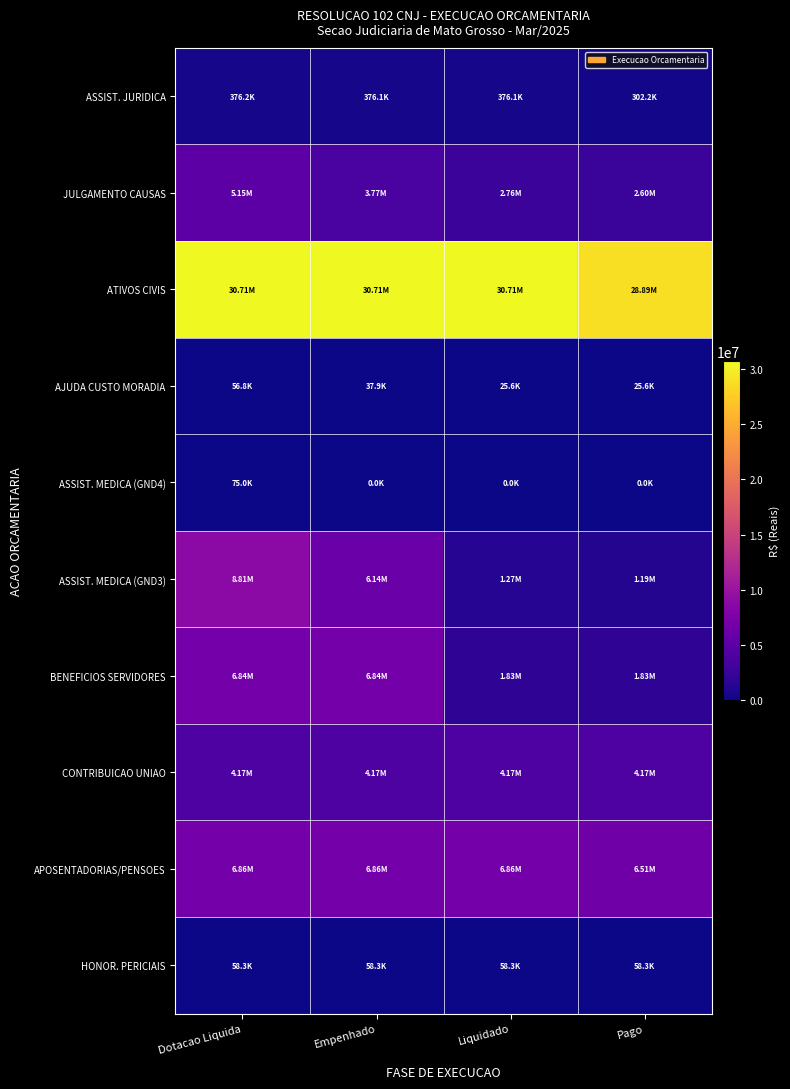

Rank the series at Dotacao Liquida from highest to lowest value.

ATIVOS CIVIS, ASSIST. MEDICA (GND3), APOSENTADORIAS/PENSOES, BENEFICIOS SERVIDORES, JULGAMENTO CAUSAS, CONTRIBUICAO UNIAO, ASSIST. JURIDICA, ASSIST. MEDICA (GND4), HONOR. PERICIAIS, AJUDA CUSTO MORADIA